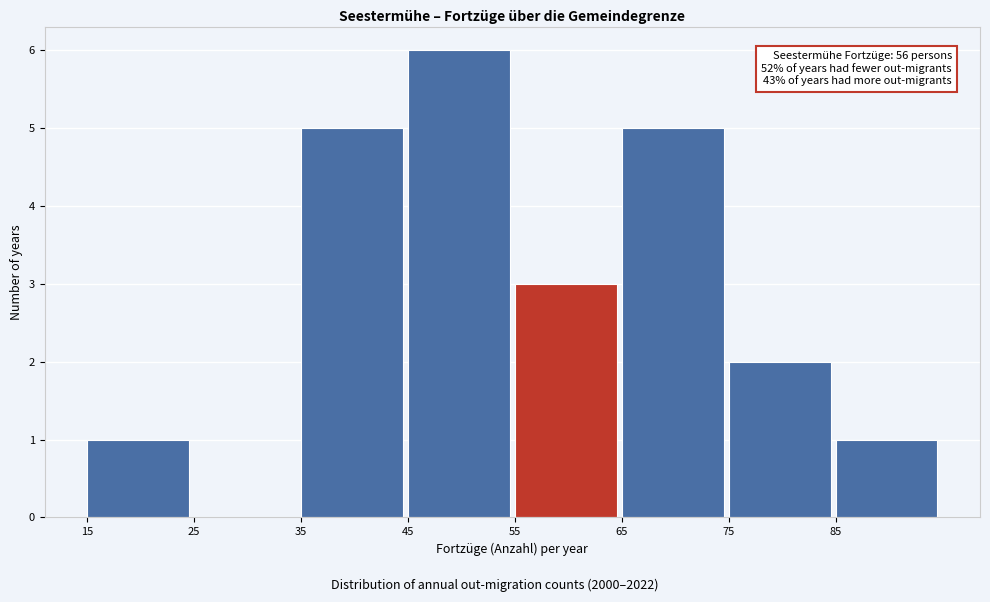

Which range on the x-axis has the tallest bar?

45 to 55